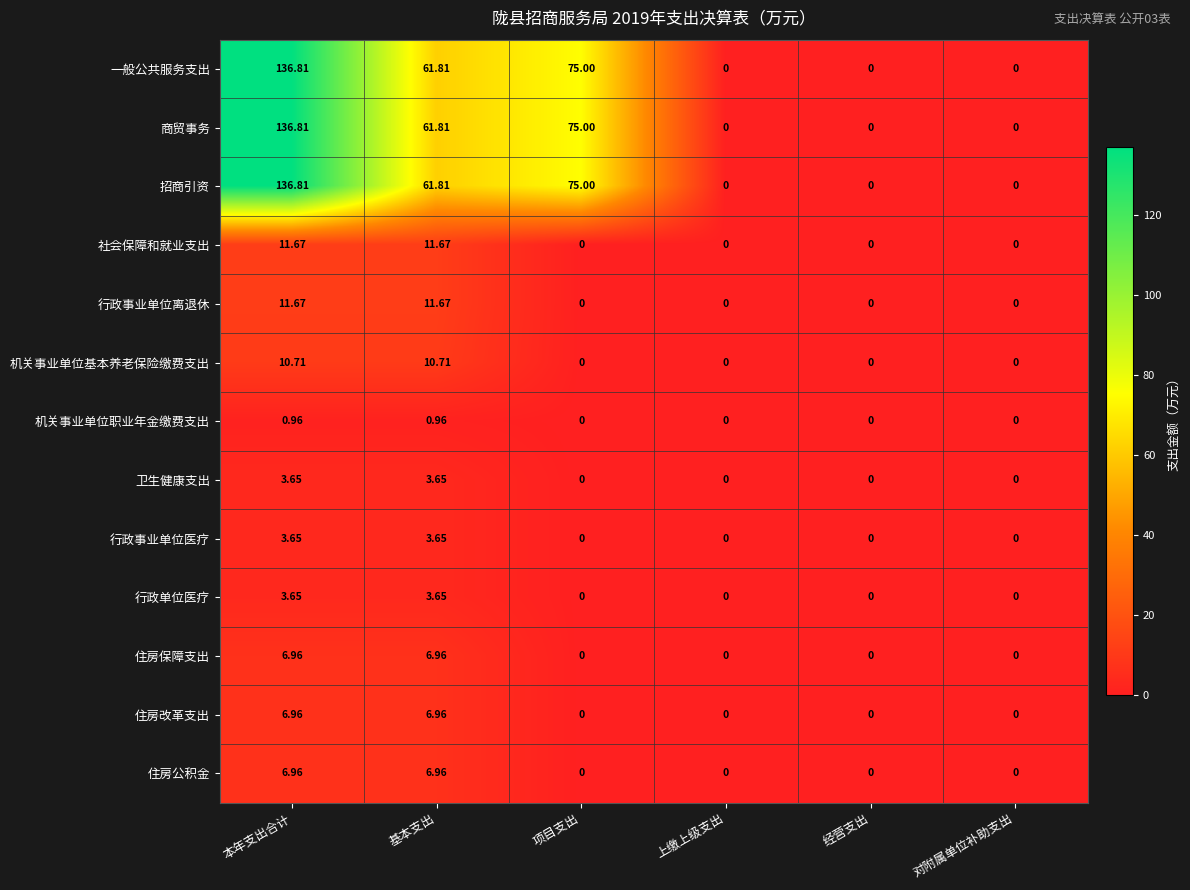

Which category has the highest value across all series?

本年支出合计